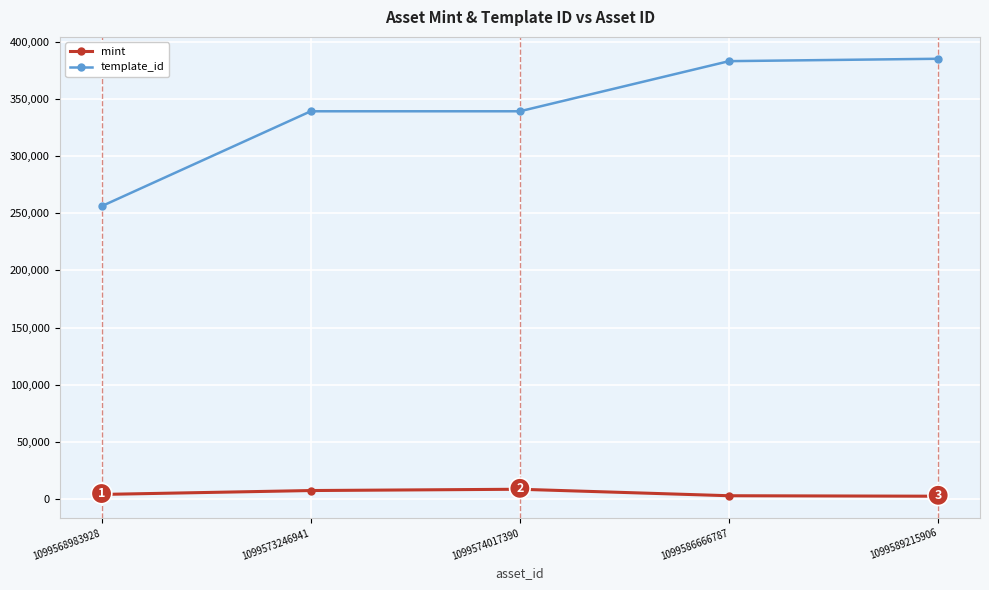

Count the number of data series in this chart.

2